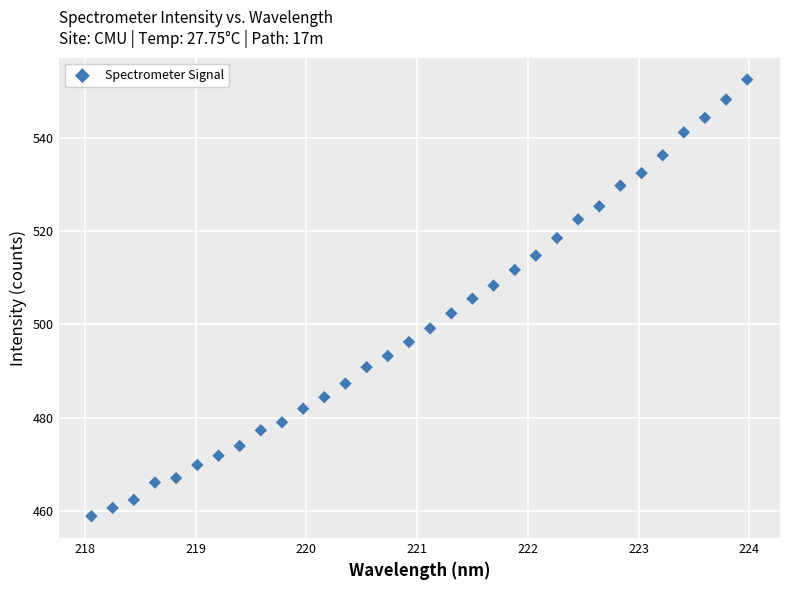

What is the range of X values (max minus min)?

5.9